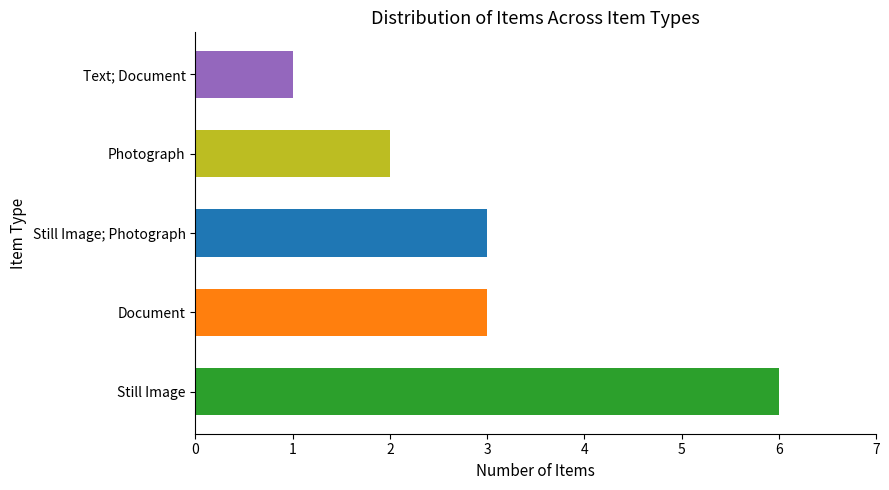

What is the ratio of the value at Still Image to the value at Photograph?

3.0